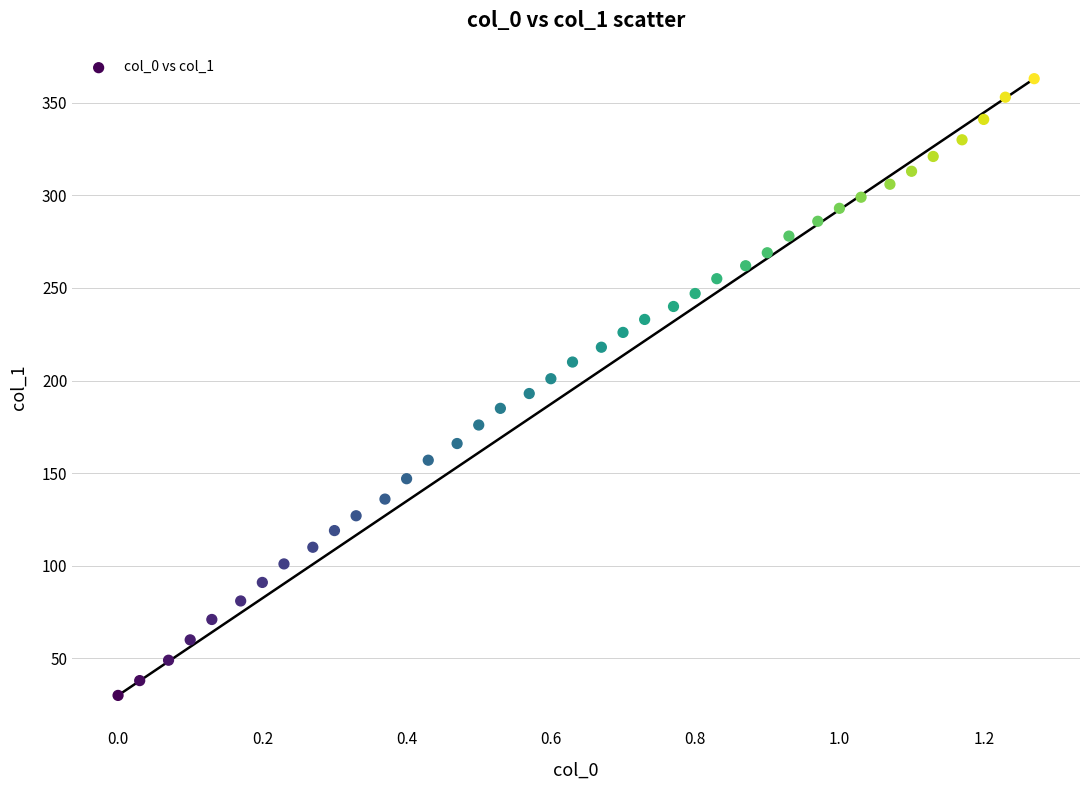

What is the range of Y values (max minus min)?

333